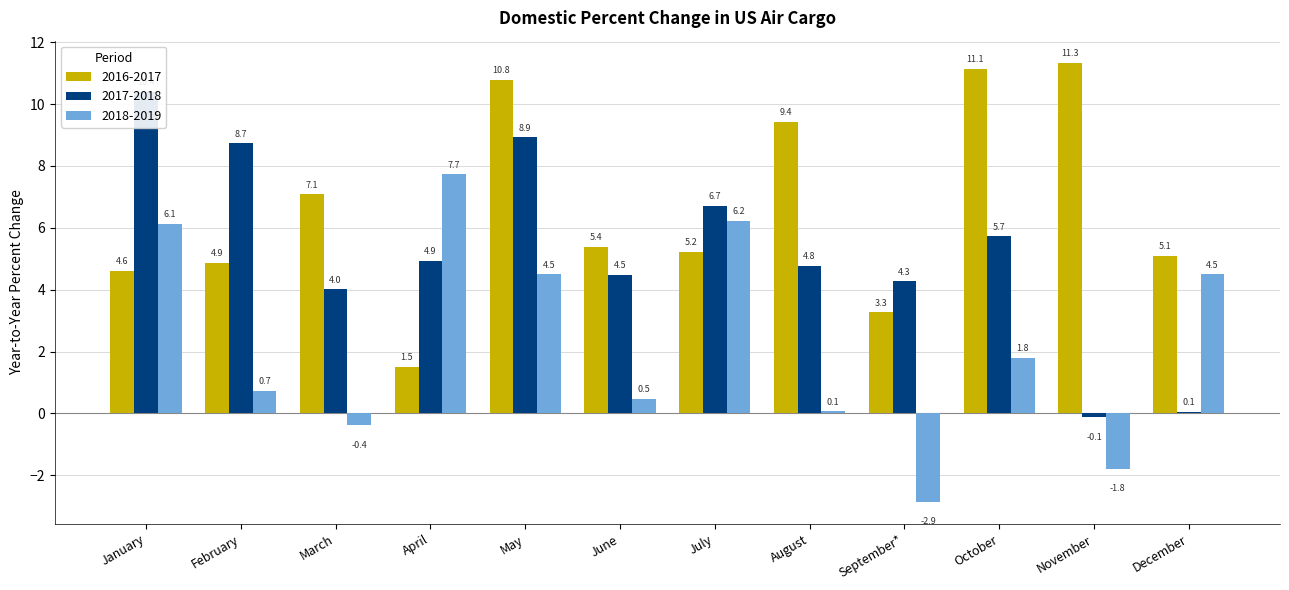

The value of 2017-2018 at March is 6.0. True or false?

False